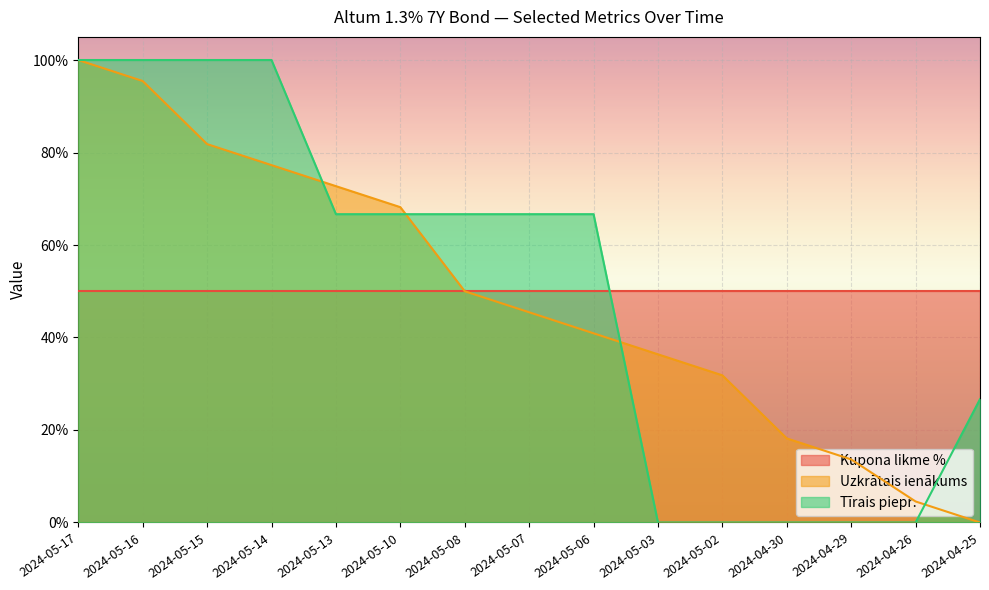

True or false: Uzkrātais ienākums and Tīrais piepr. cross at least once.

True